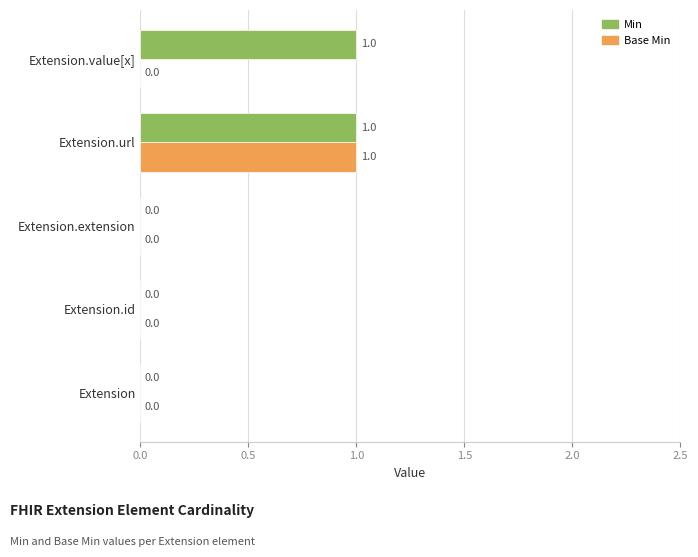

How many Min values are between 0 and 1?

5